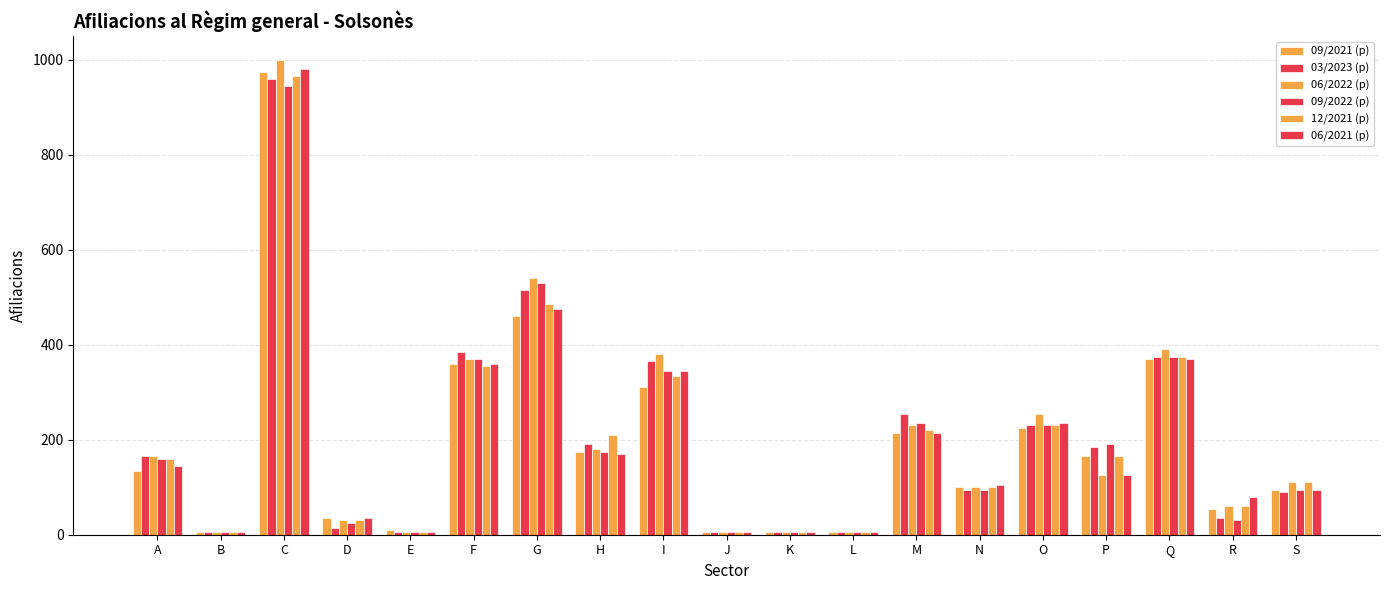

How many bars are there in total?

114